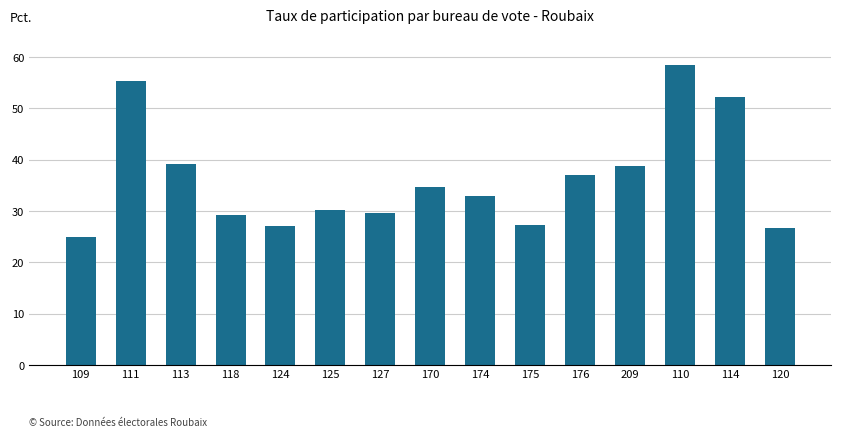

How many data points are less than 32?

7